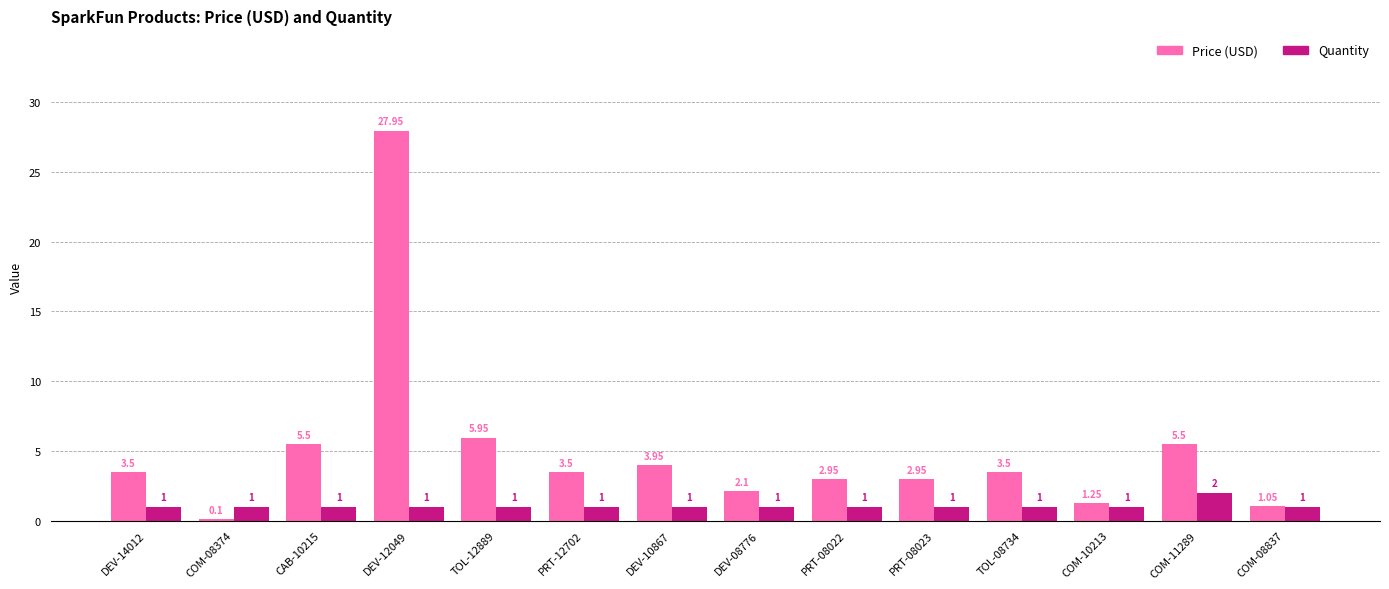

The Price (USD) series shows 45.7 at DEV-12049. True or false?

False